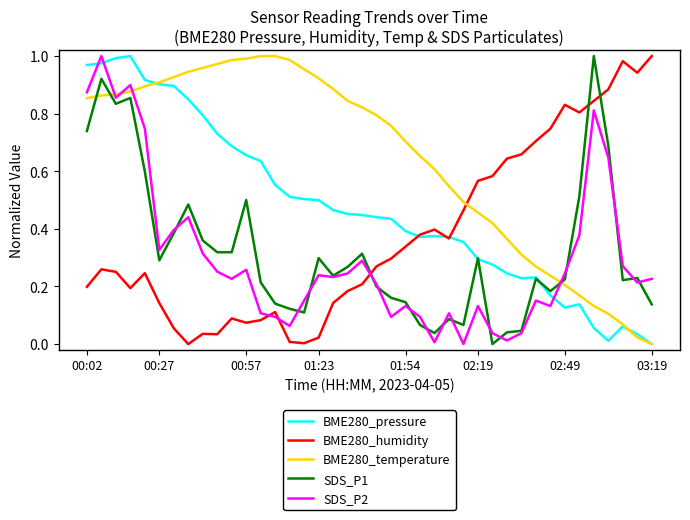

Which series ends up on top after the final intersection of SDS_P2 and BME280_humidity?

BME280_humidity